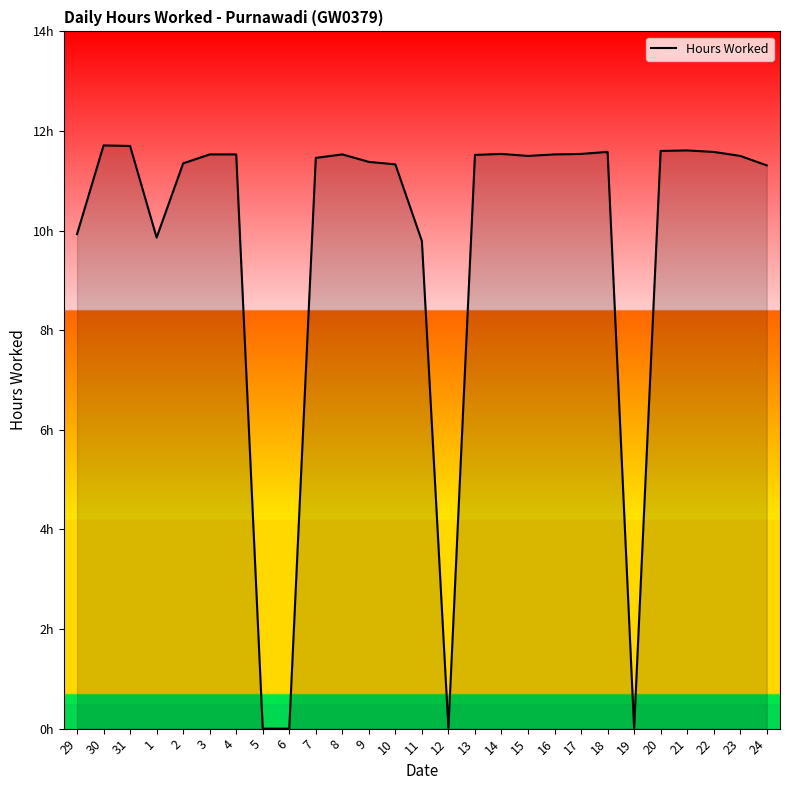

Is it true that the value at 12 is 4.1?

False